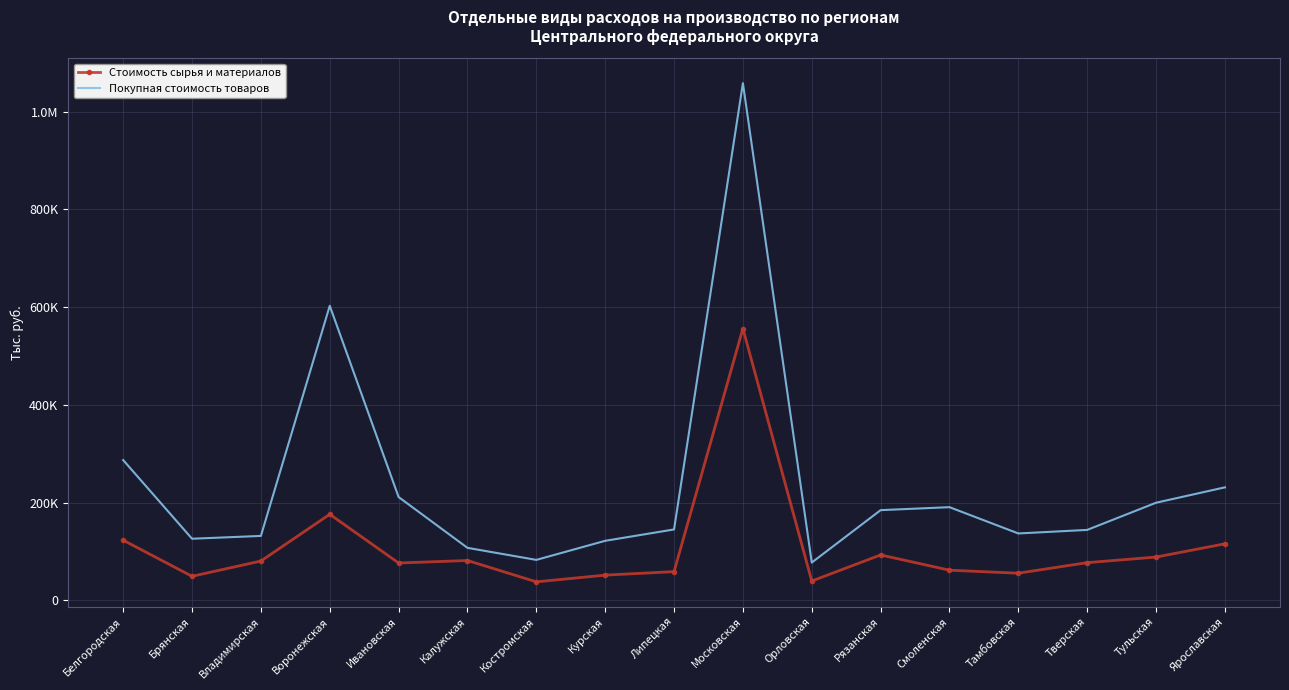

What are all the series names shown in the legend?

Стоимость сырья и материалов, Покупная стоимость товаров